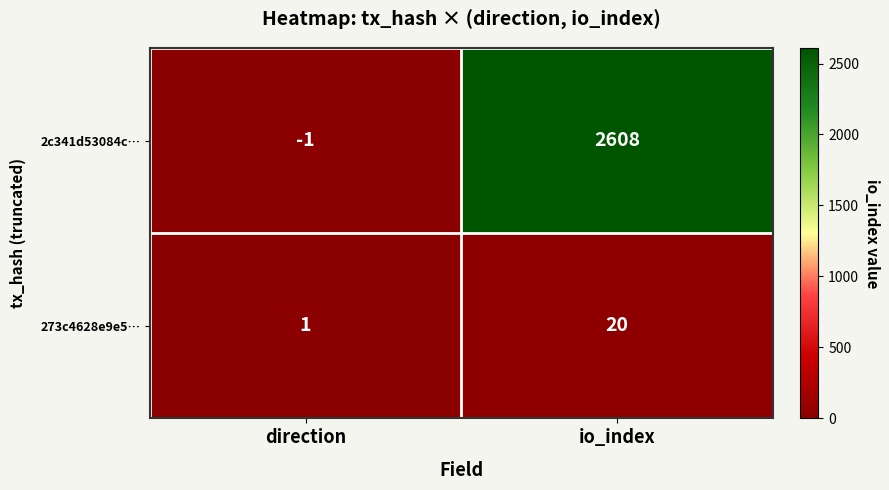

Which category has the lowest value across all series?

direction